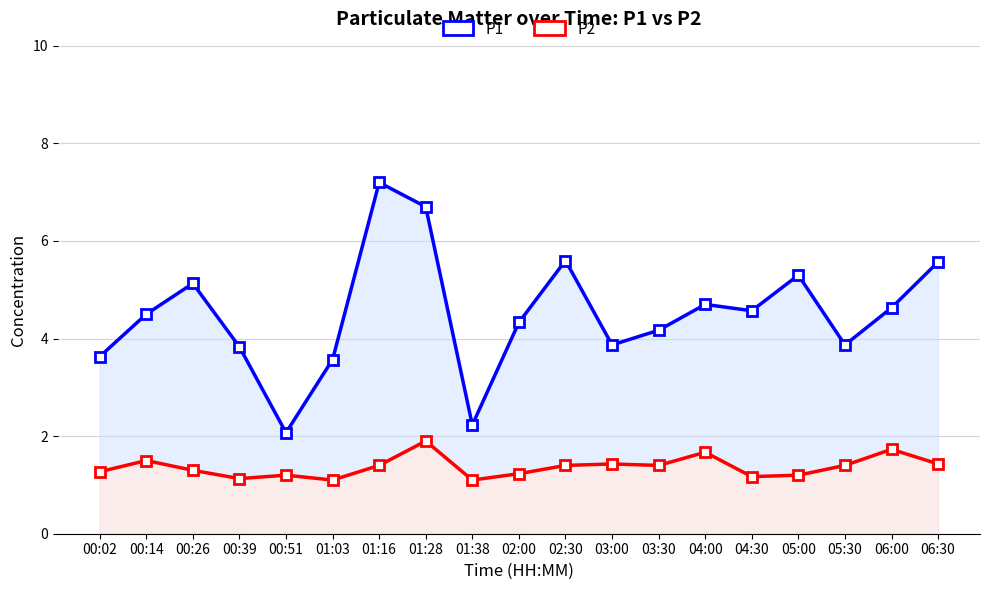

What position from the right is 00:14?

18